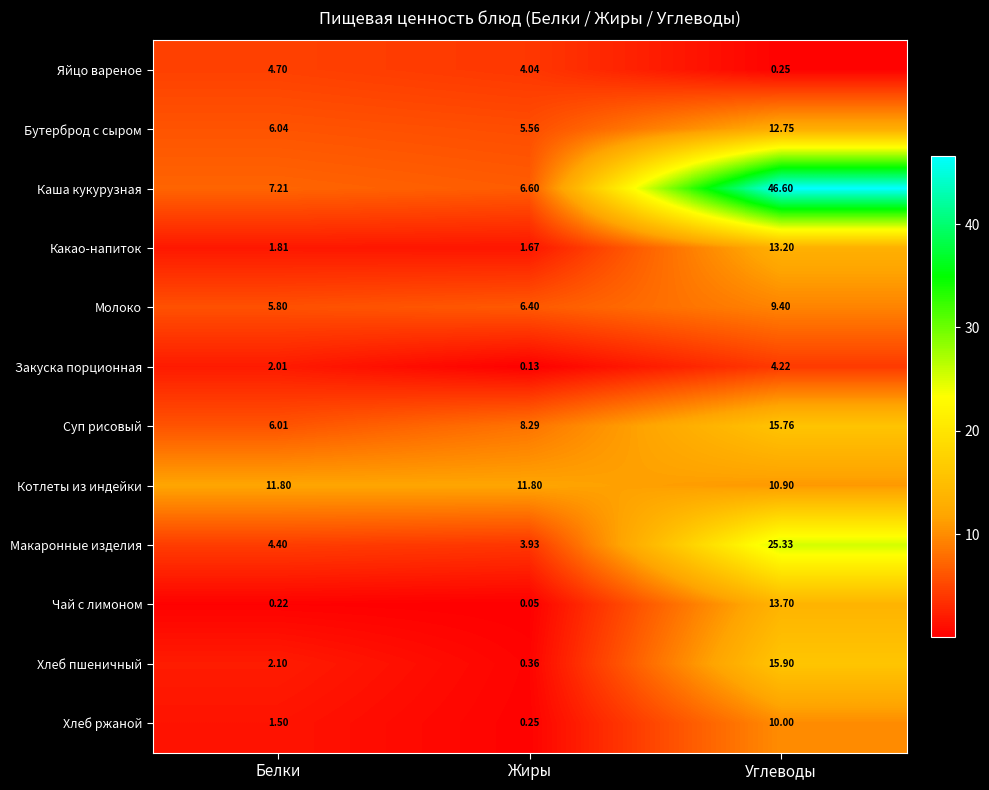

At which category is the sum across all series the highest?

Углеводы